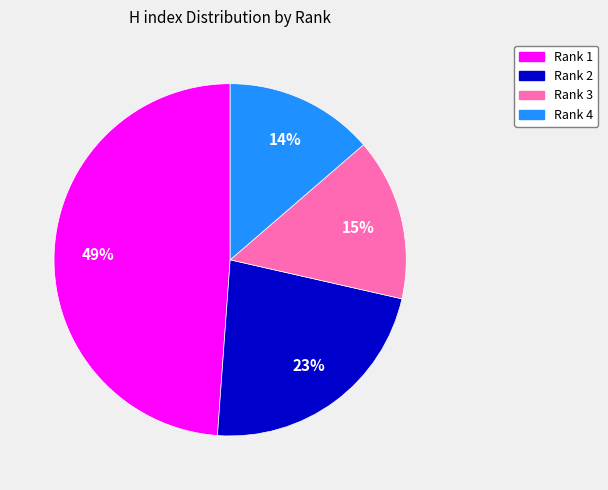

What is the ratio of the value at Rank 3 to the value at Rank 1?

0.3